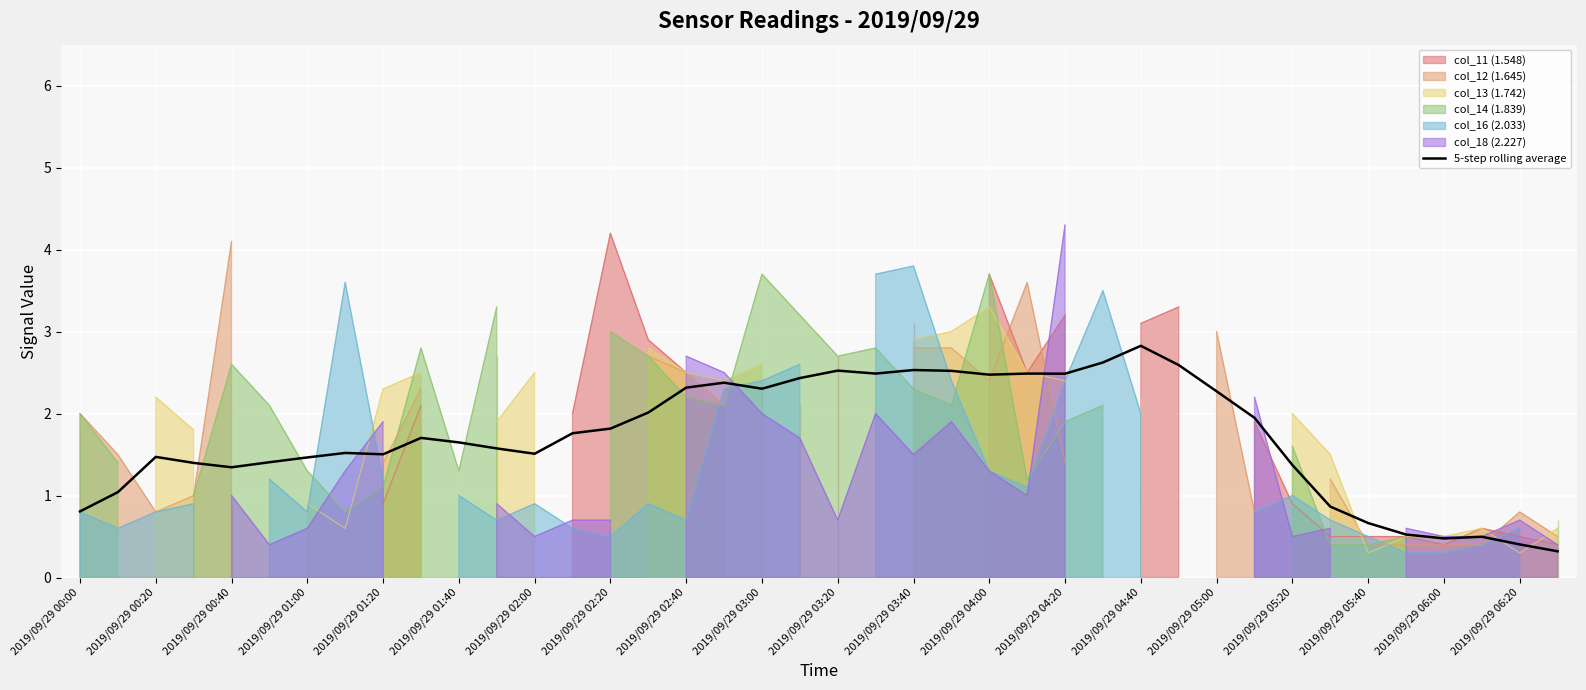

True or false: 5-step rolling average has a value of 3.4 at 2019/09/29 03:00.

False